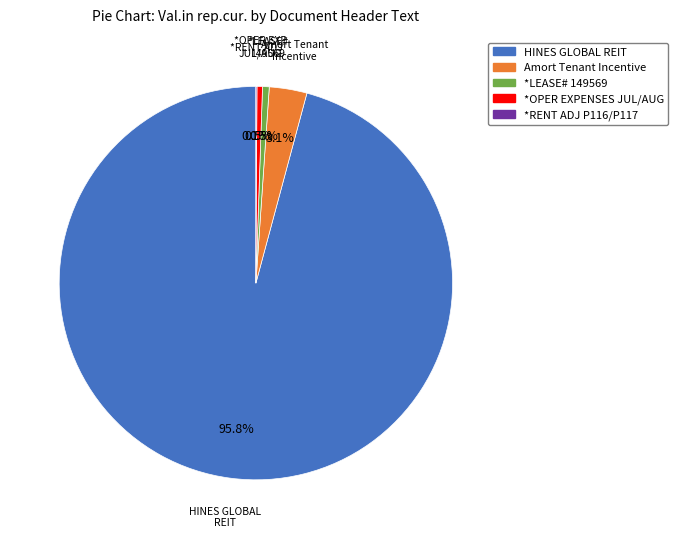

Which slice is the largest?

HINES GLOBAL REIT